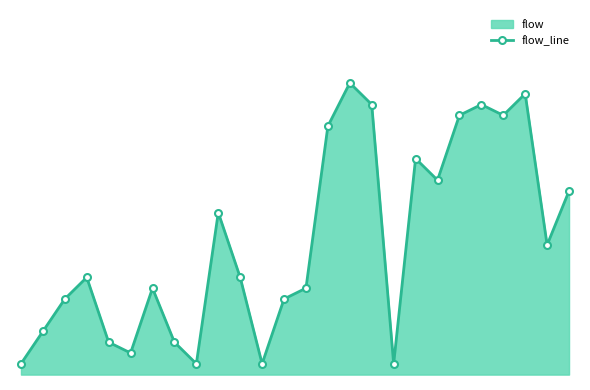

What is the difference between the maximum and minimum values?

26